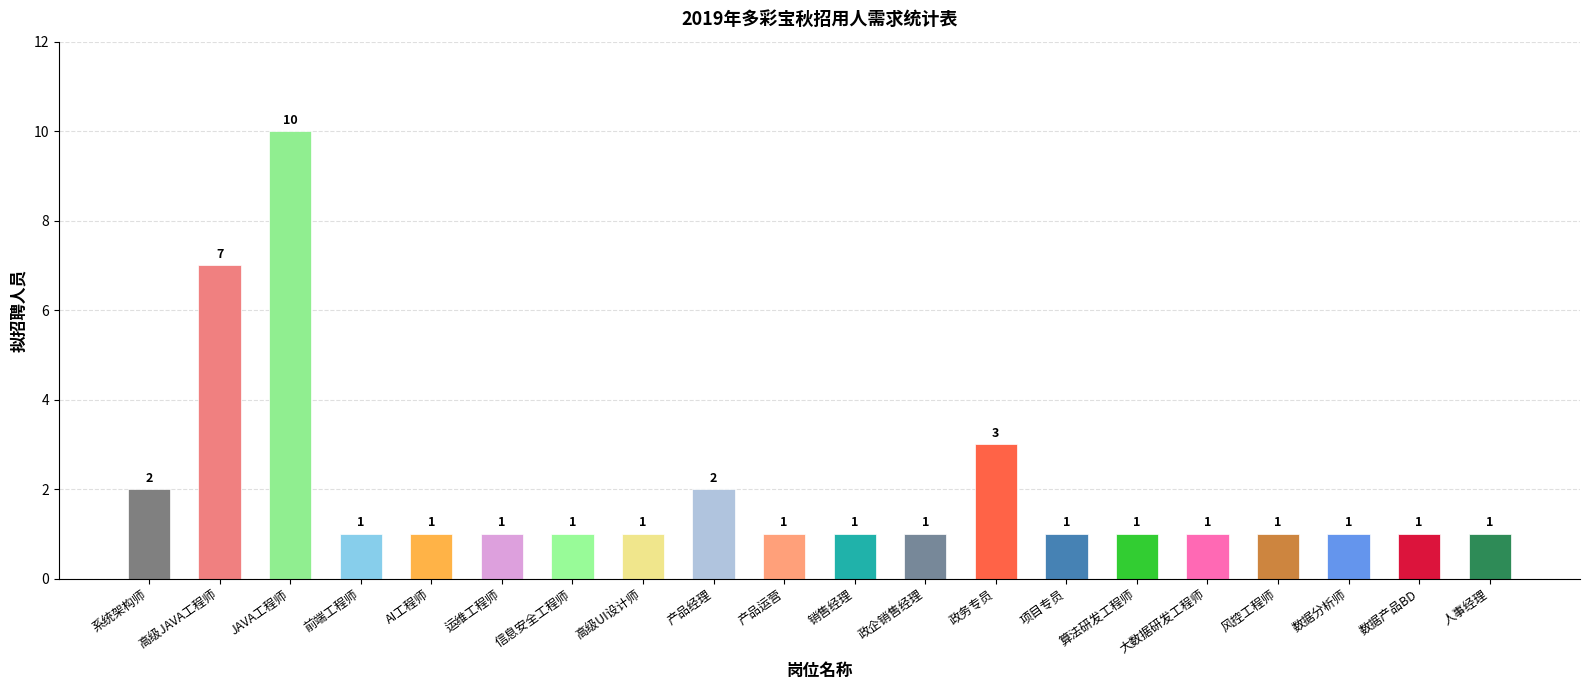

What is the difference between the maximum and second lowest values?

9